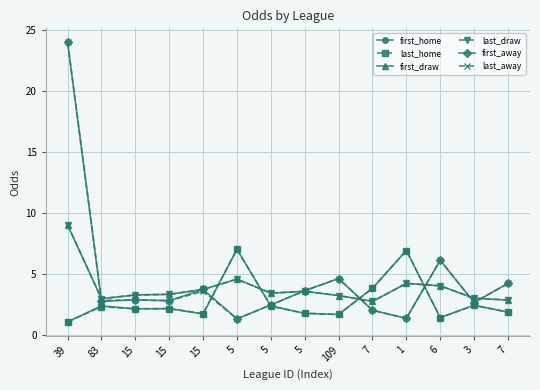

What is the difference between the second highest and minimum values in the first_draw series?

1.8